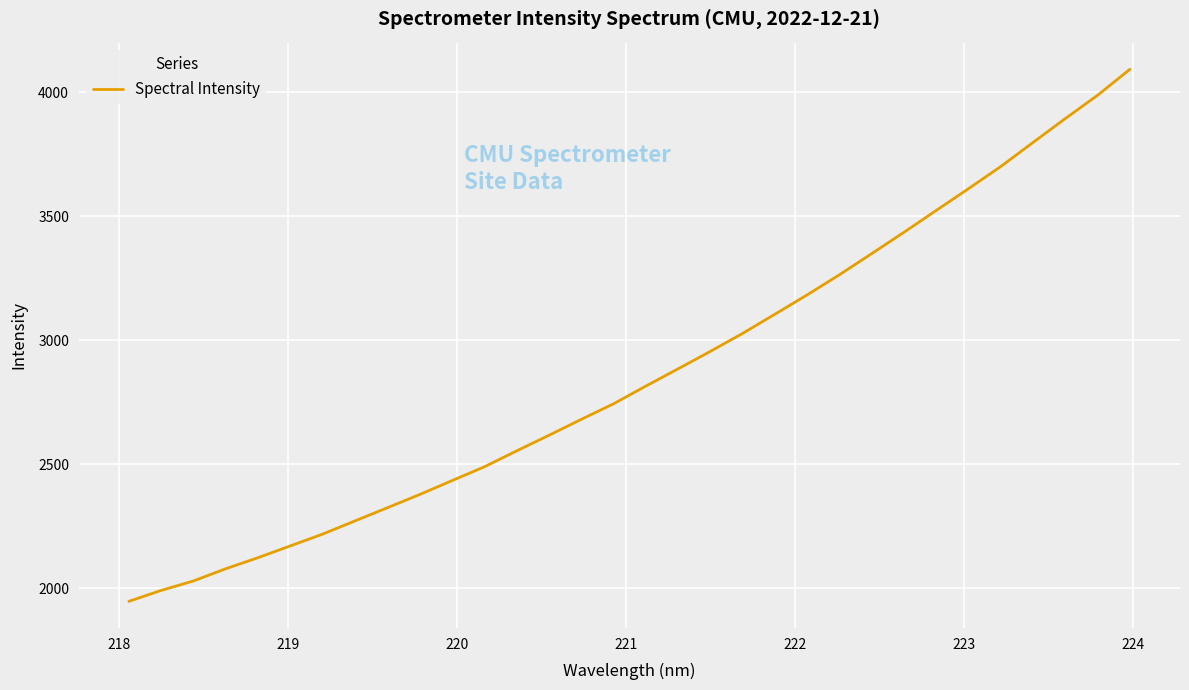

Does the chart display data point markers on the line(s)?

No